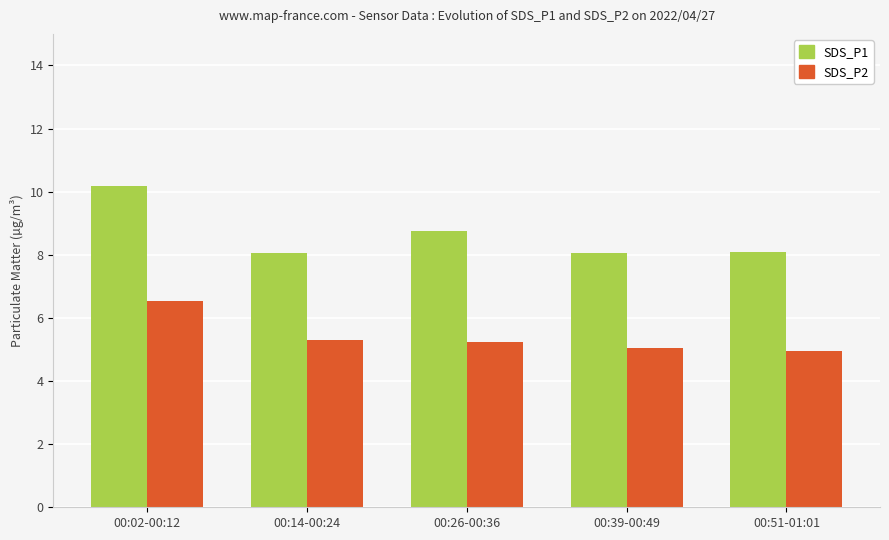

What is the approximate value of SDS_P2 at 00:51-01:01?

5.0